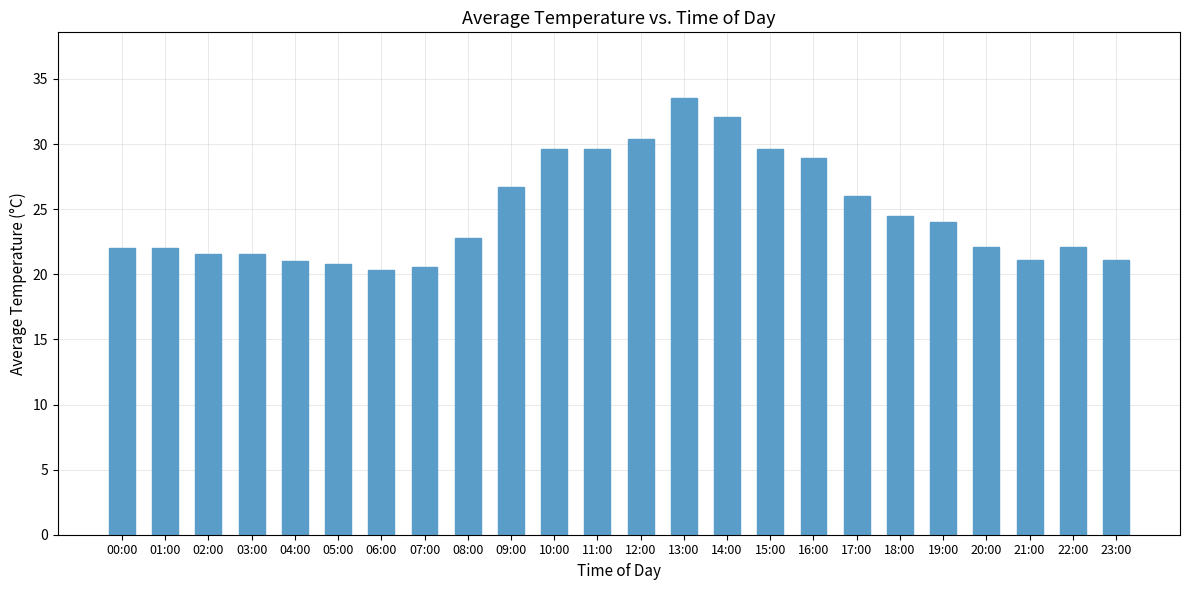

What is the sum of the values at 14:00 and 09:00?

58.8